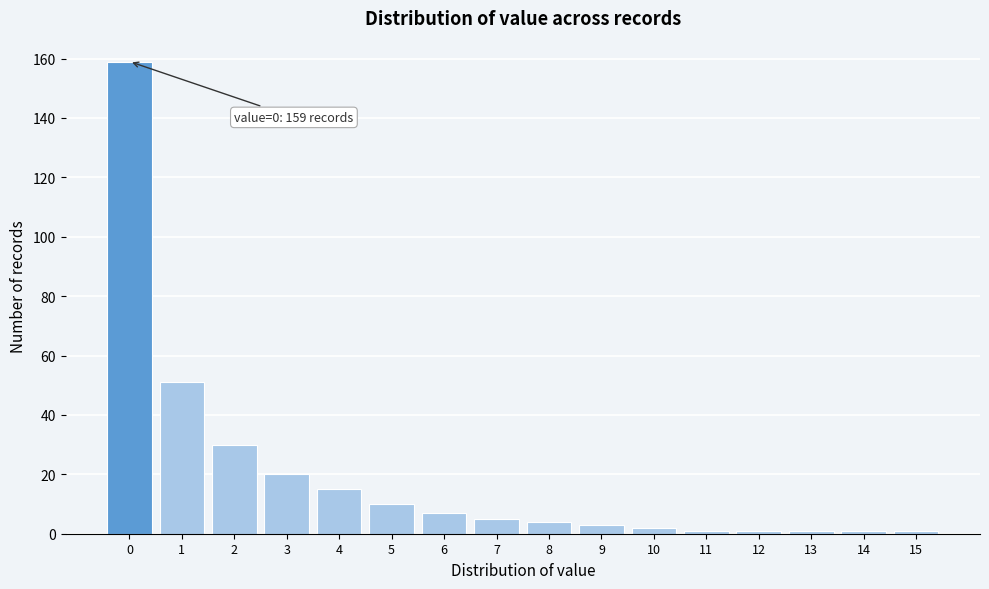

Reading right to left, list all the values displayed in this chart.

1	1	1	1	1	2	3	4	5	7	10	15	20	30	51	159